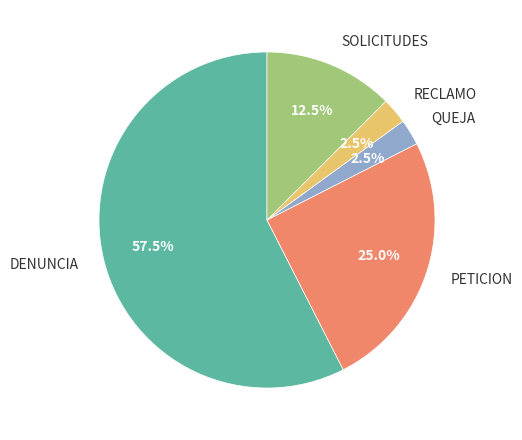

Is there any slice that represents more than half of the pie?

Yes